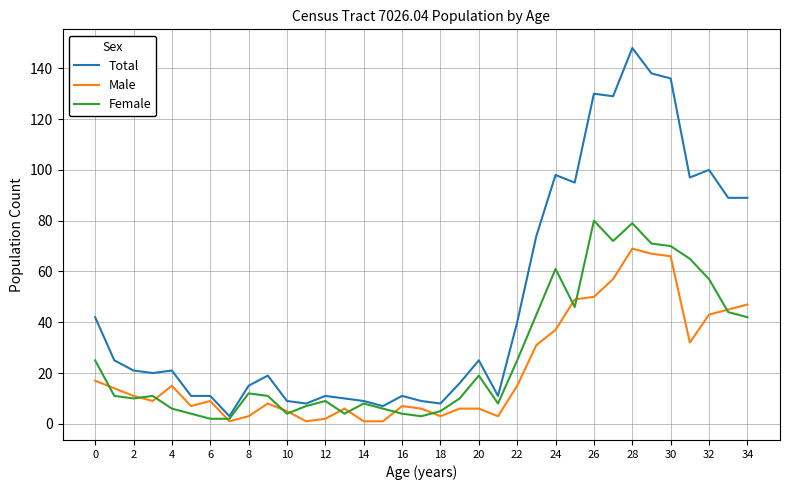

List the series in order of their peak value, highest first.

Total, Female, Male